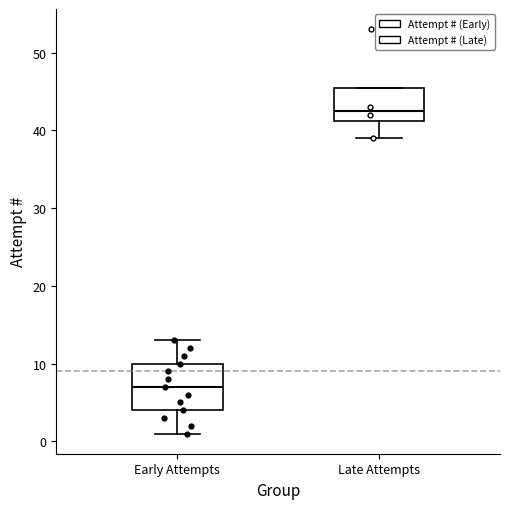

Reading left to right, transcribe this box plot: for each box, give where its median line is, the range the box spans, and where its two whiskers end, as read against the y-axis. The values are not printed on the chart, so give them approximately, as read against the axis.

Early Attempts: median 7, box 4 to 10, whiskers 1 to 13
Late Attempts: median 43, box 41 to 46, whiskers 39 to 46